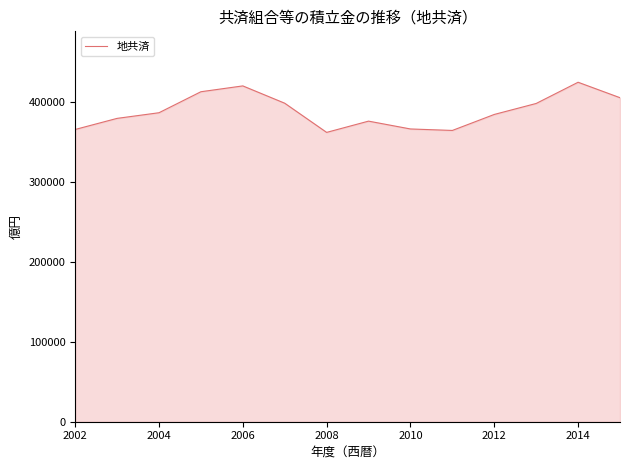

What is the maximum value shown in the chart?

424811